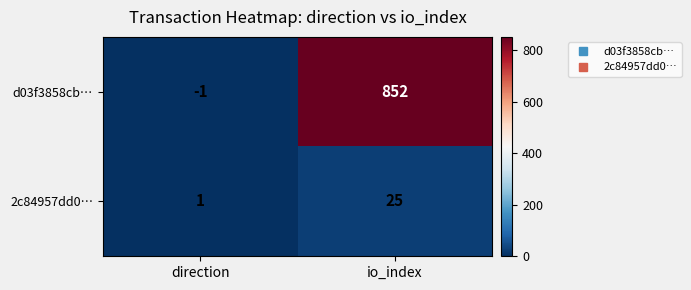

At direction, list the series in order from largest to smallest.

2c84957dd0…, d03f3858cb…